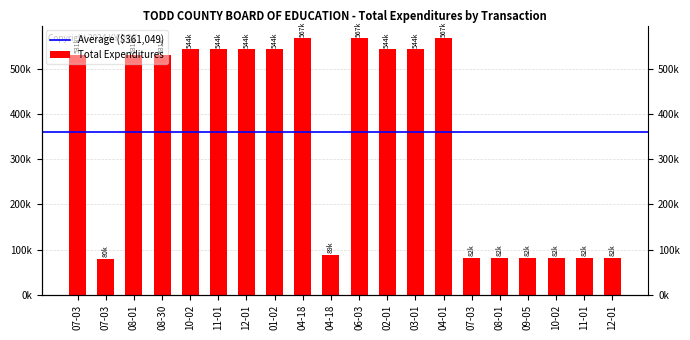

How many values exceed 531000?

9